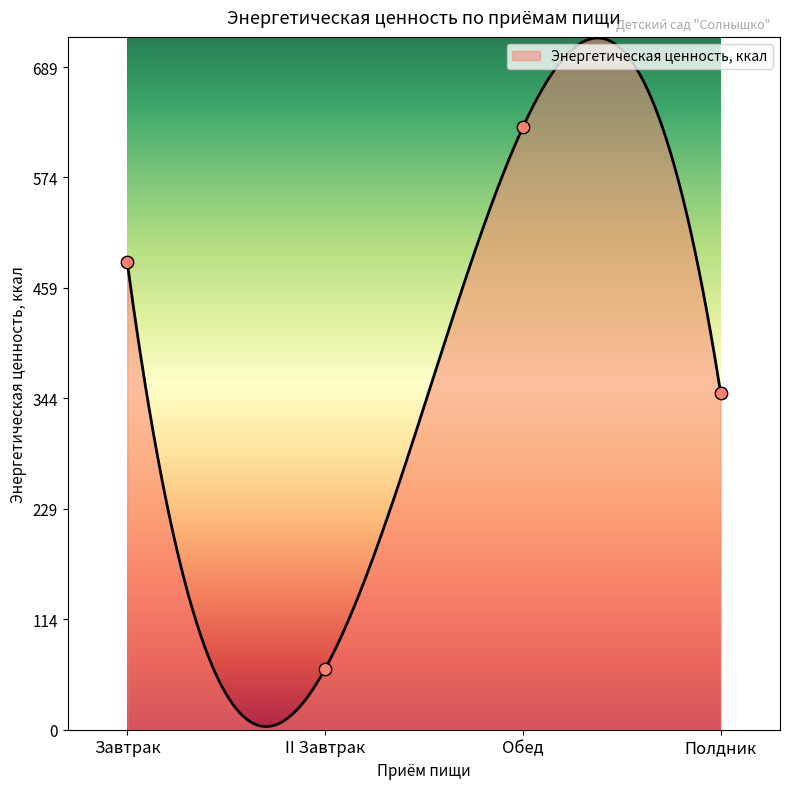

What is the ratio of the value at Обед to the value at Завтрак?

1.3